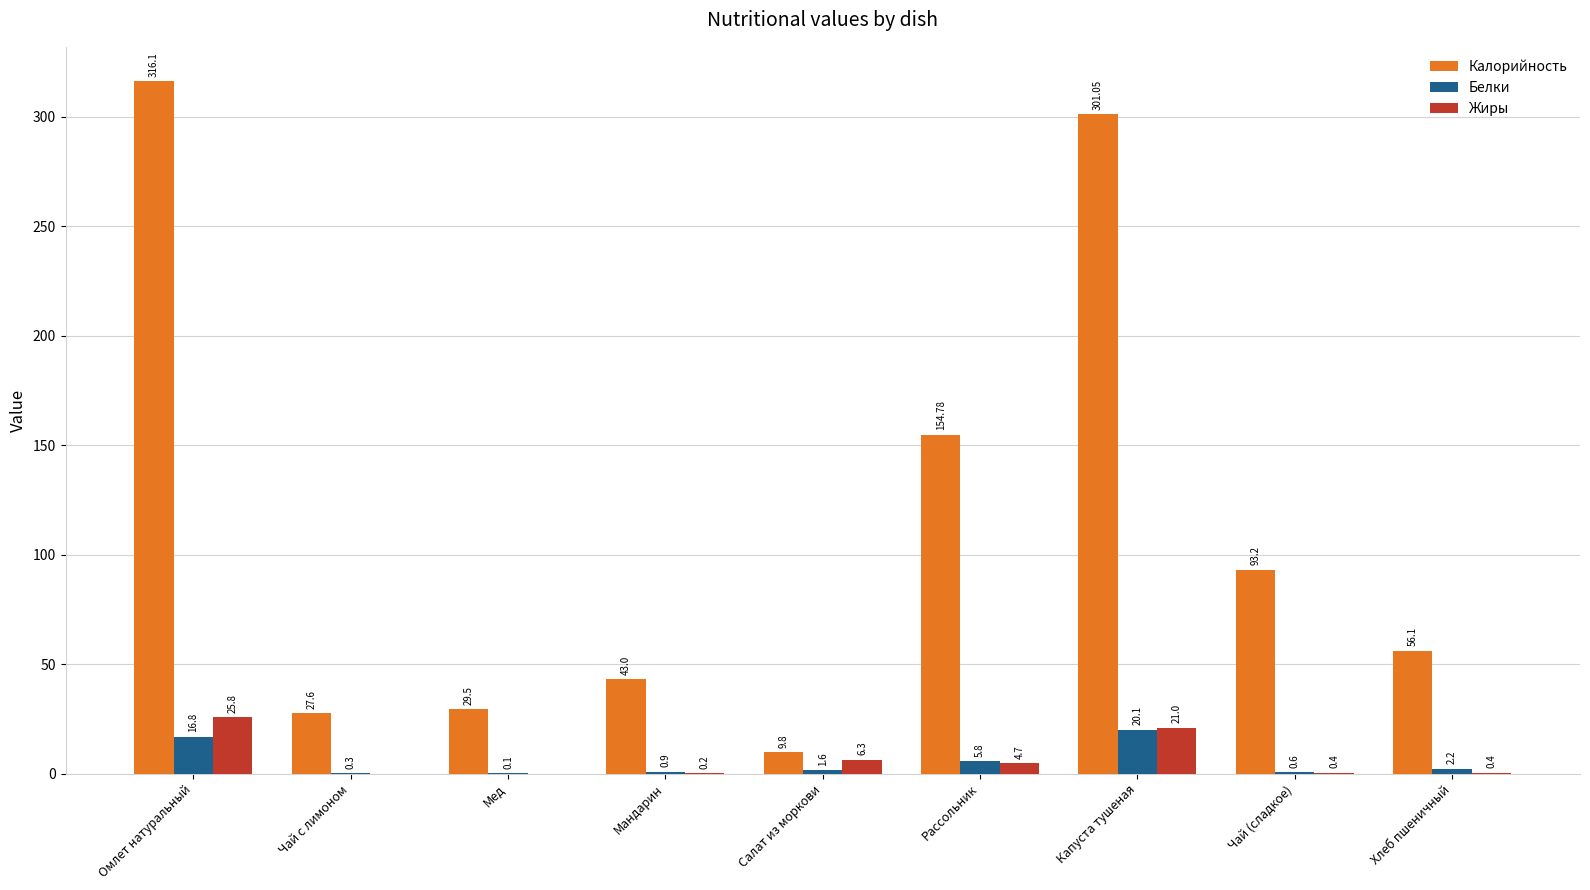

The value of Жиры at Мандарин is 0.2. True or false?

True